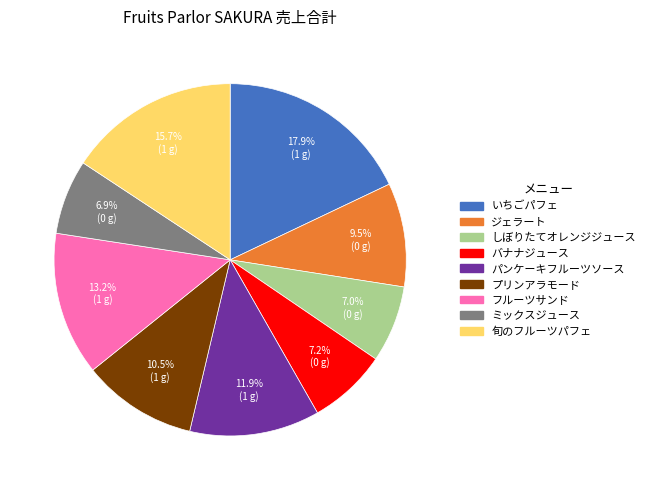

Count the number of slices in the pie.

9